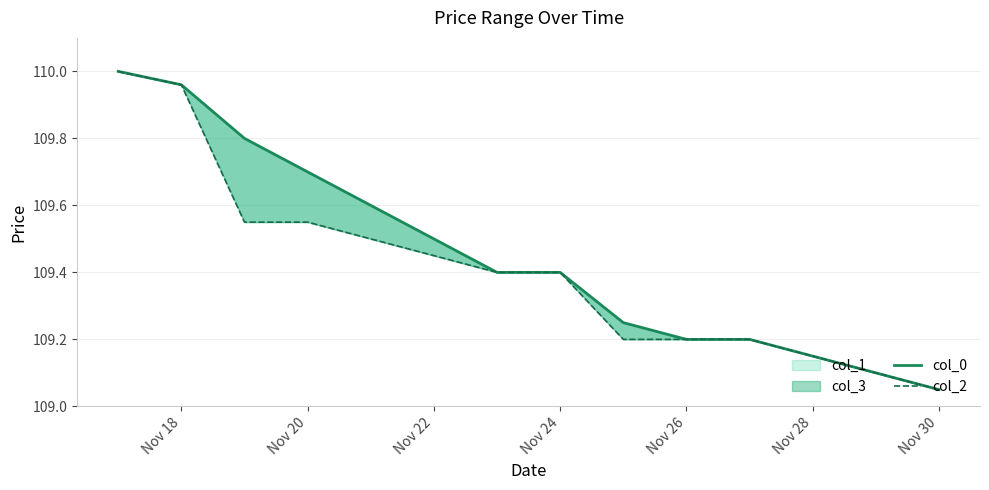

The col_2 series shows 109.5 at Nov 22. True or false?

True